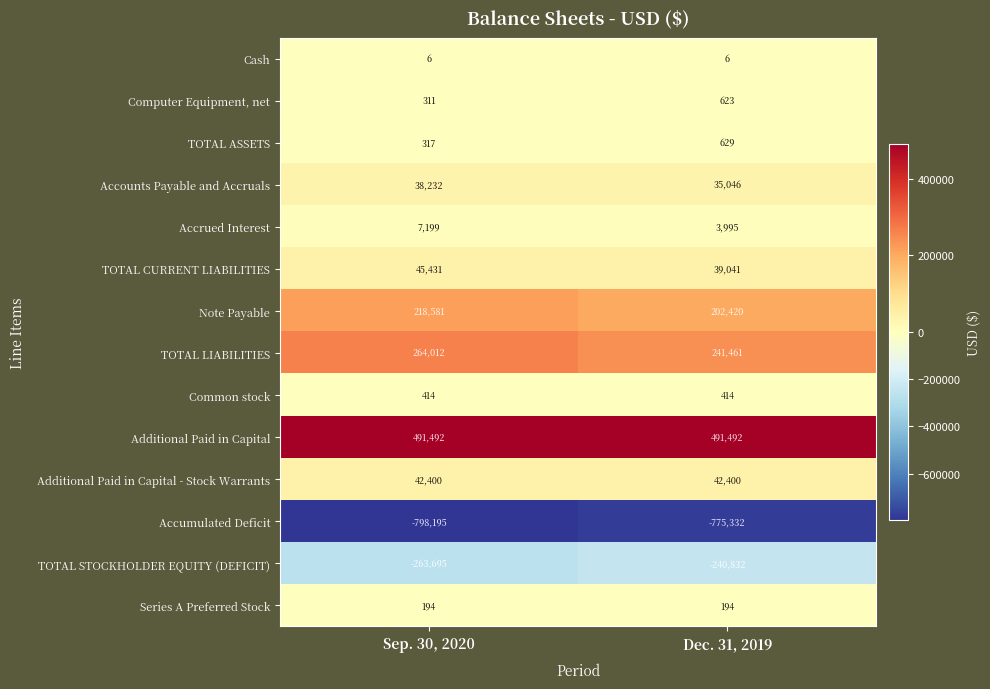

Reading right to left, list all the values displayed in this chart.

Cash: 6	6
Computer Equipment, net: 623	311
TOTAL ASSETS: 629	317
Accounts Payable and Accruals: 35046	38232
Accrued Interest: 3995	7199
TOTAL CURRENT LIABILITIES: 39041	45431
Note Payable: 202420	218581
TOTAL LIABILITIES: 241461	264012
Common stock: 414	414
Additional Paid in Capital: 491492	491492
Additional Paid in Capital - Stock Warrants: 42400	42400
Accumulated Deficit: -775332	-798195
TOTAL STOCKHOLDER EQUITY (DEFICIT): -240832	-263695
Series A Preferred Stock: 194	194